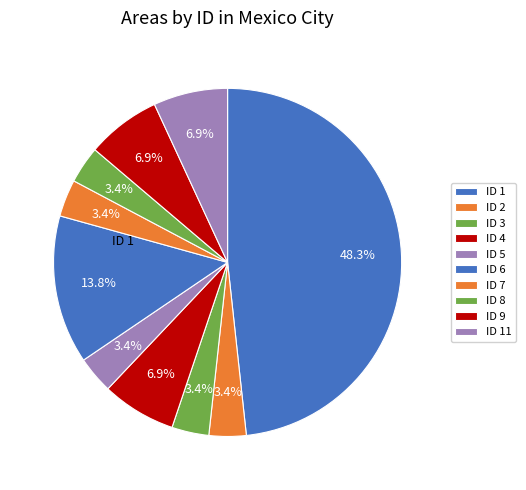

Does any single category account for the majority?

No